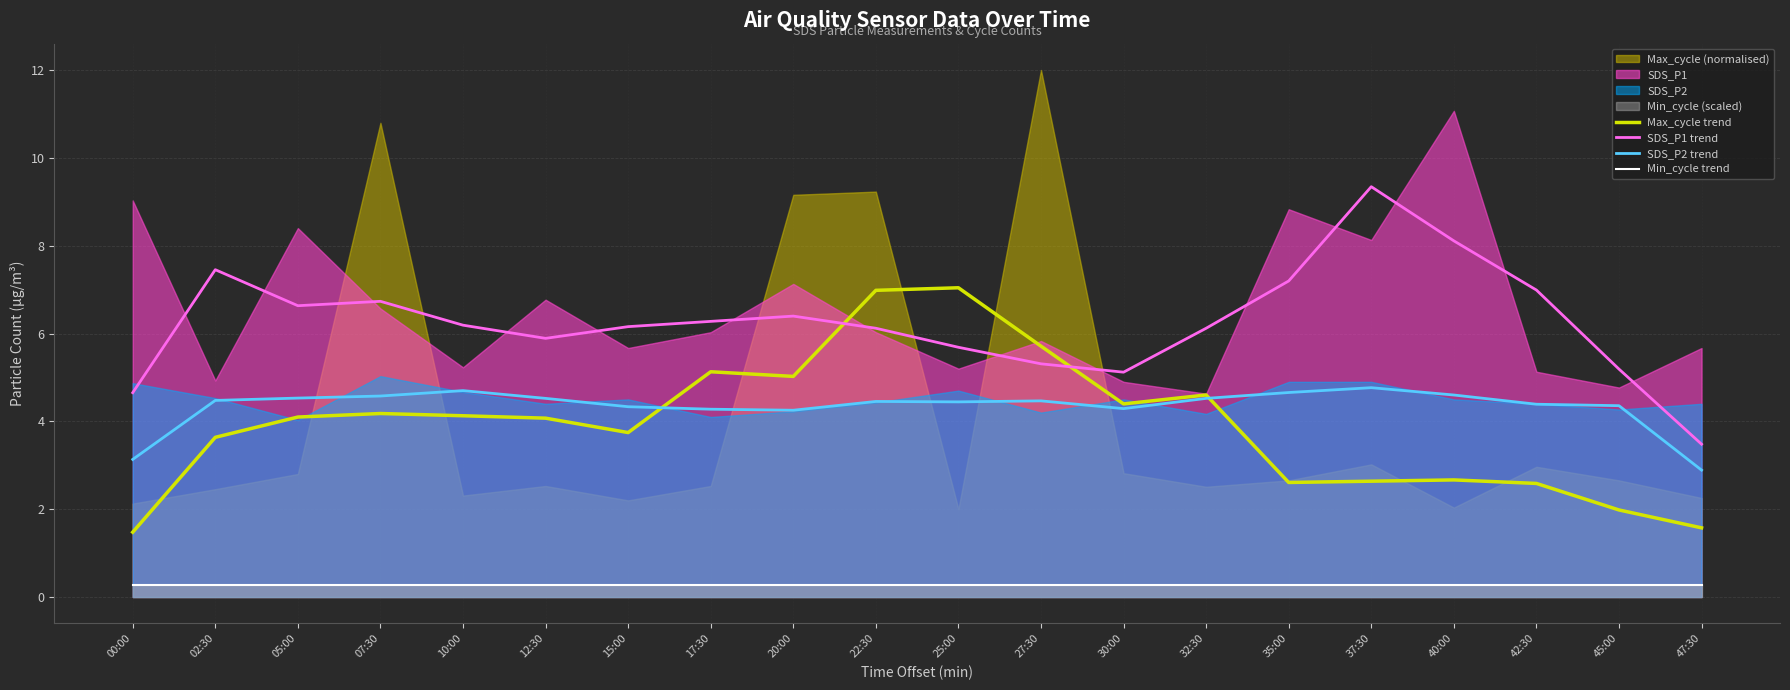

What is the value of the Max_cycle trend point at the 12th from the left?

5.7